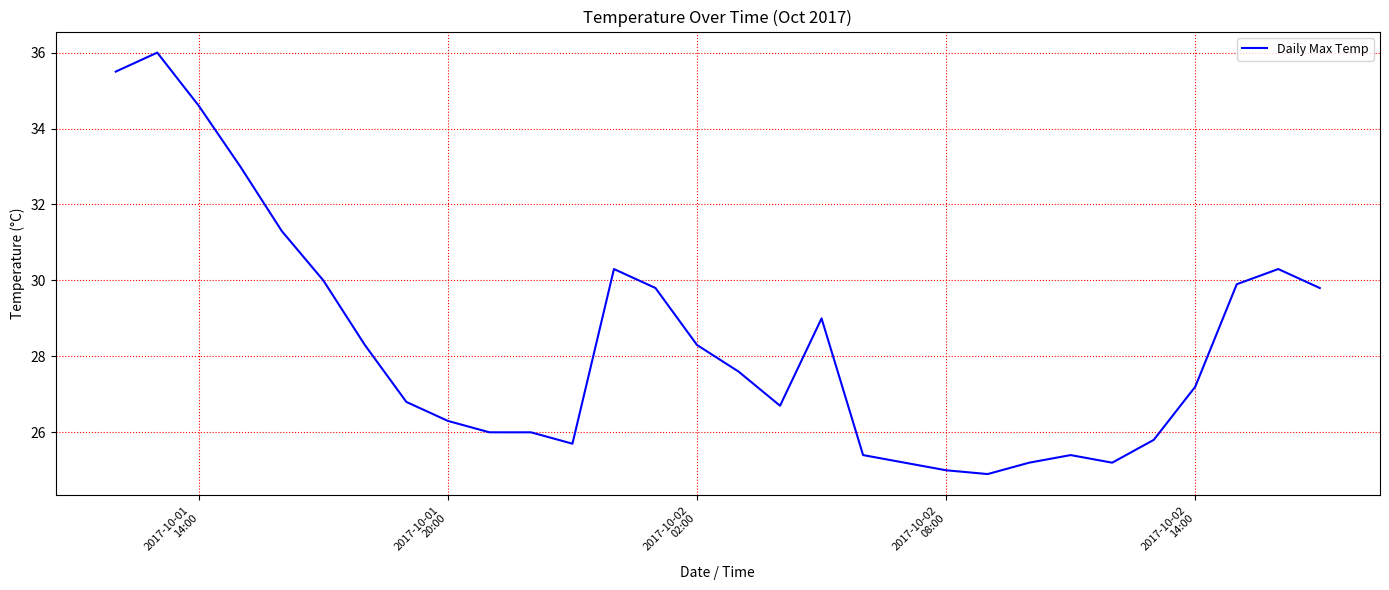

What is the difference between the maximum and minimum values?

11.1